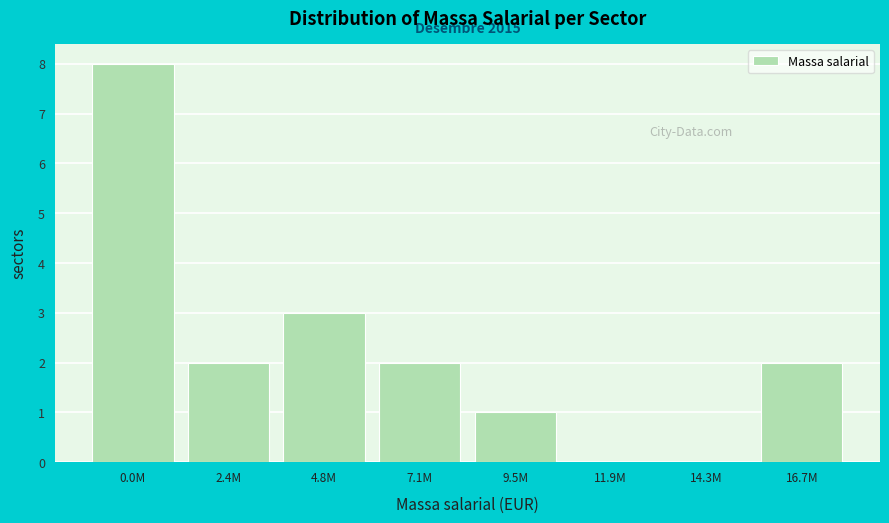

Reading left to right, extract all data points from this chart.

0.0M=8	2.4M=2	4.8M=3	7.1M=2	9.5M=1	11.9M=0	14.3M=0	16.7M=2